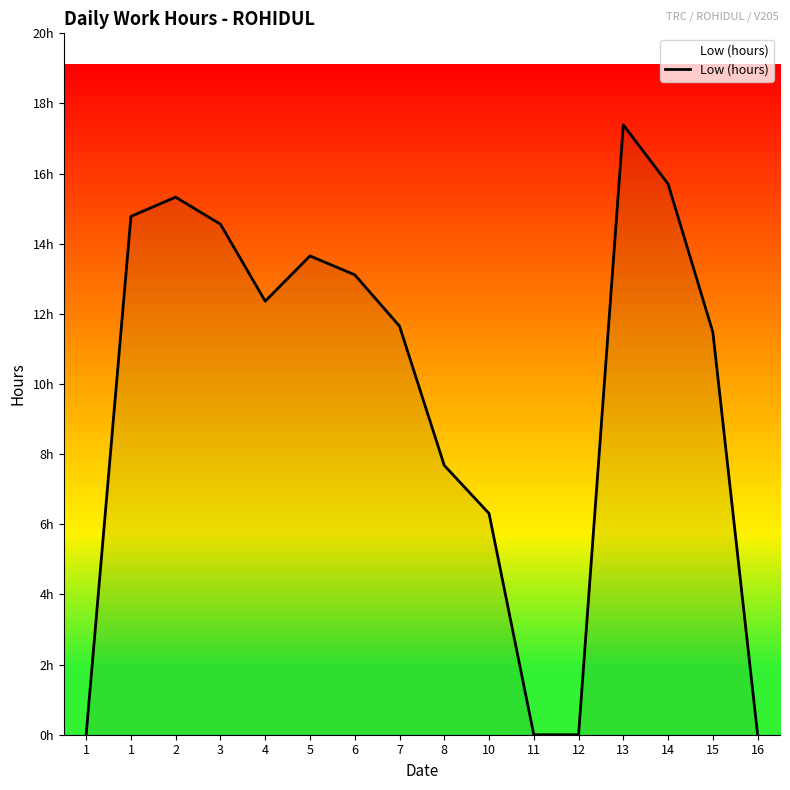

Is this an area chart (filled region under the line)?

Yes